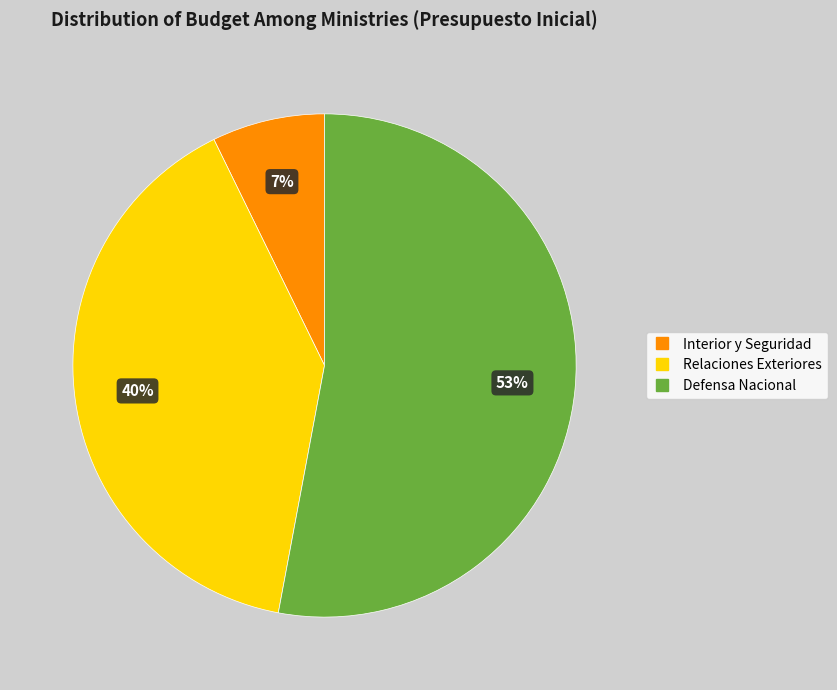

Is there any slice that represents more than half of the pie?

Yes